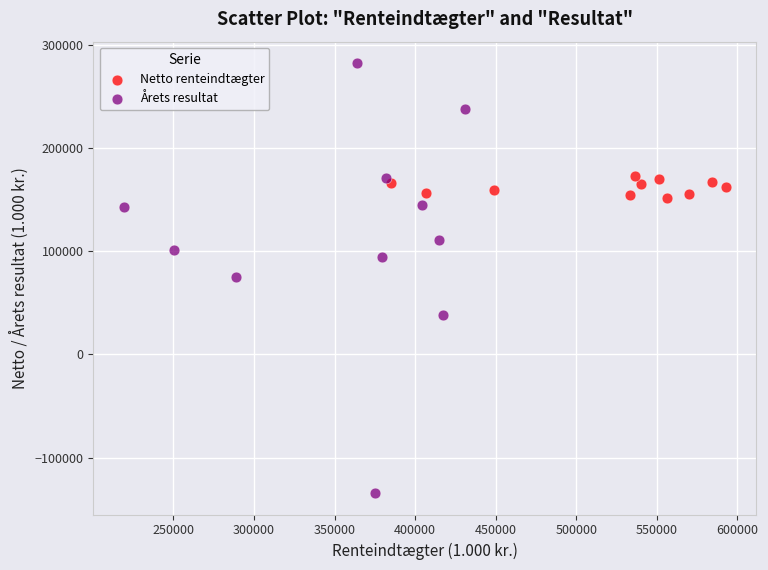

What are all the series names shown in the legend?

Netto renteindtægter, Årets resultat